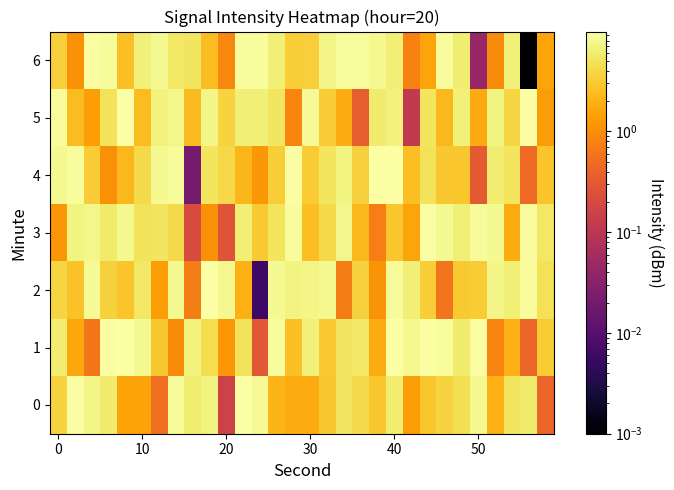

Rank the series by their maximum value, from highest to lowest.

2, 5, 4, 0, 1, 3, 6